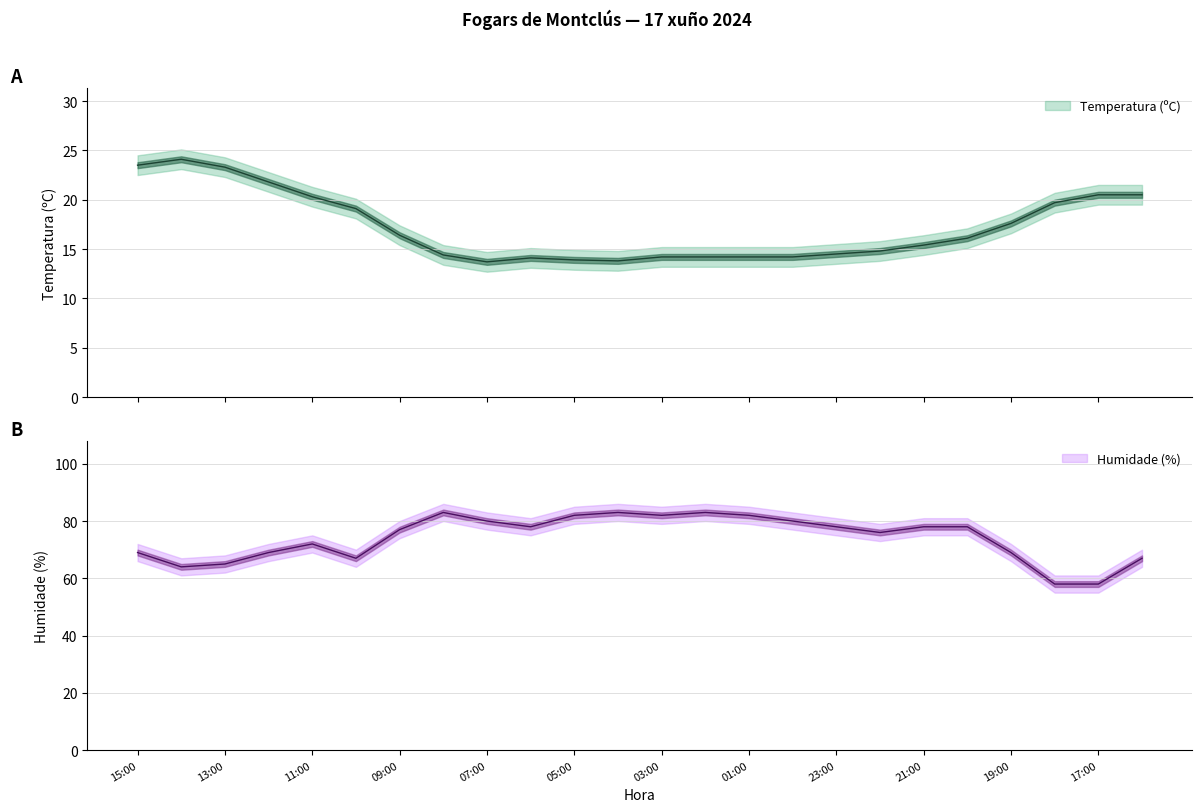

What is the difference between the second highest and second lowest values in the Humidade (%) series?

25.0